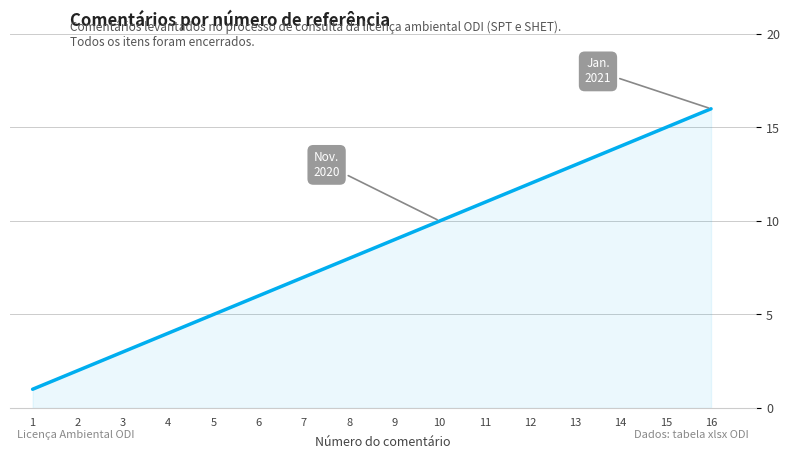

What is the maximum value shown in the chart?

16